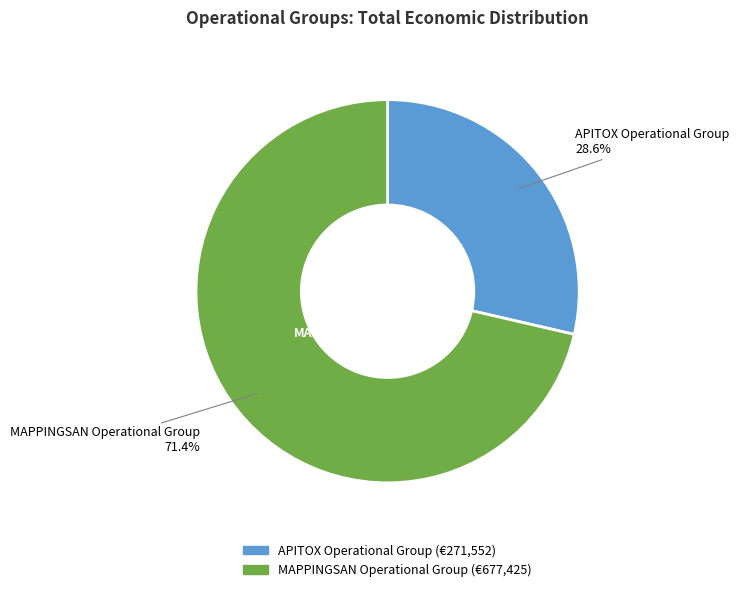

Is MAPPINGSAN Operational Group the majority of the pie?

Yes